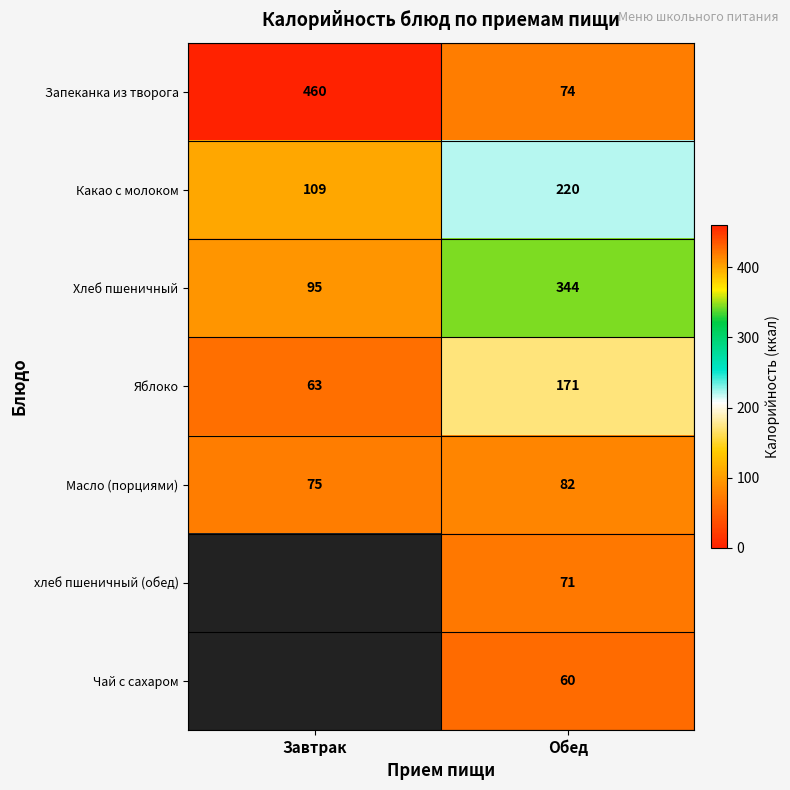

What is the difference between the Яблоко values at Завтрак and Обед?

108